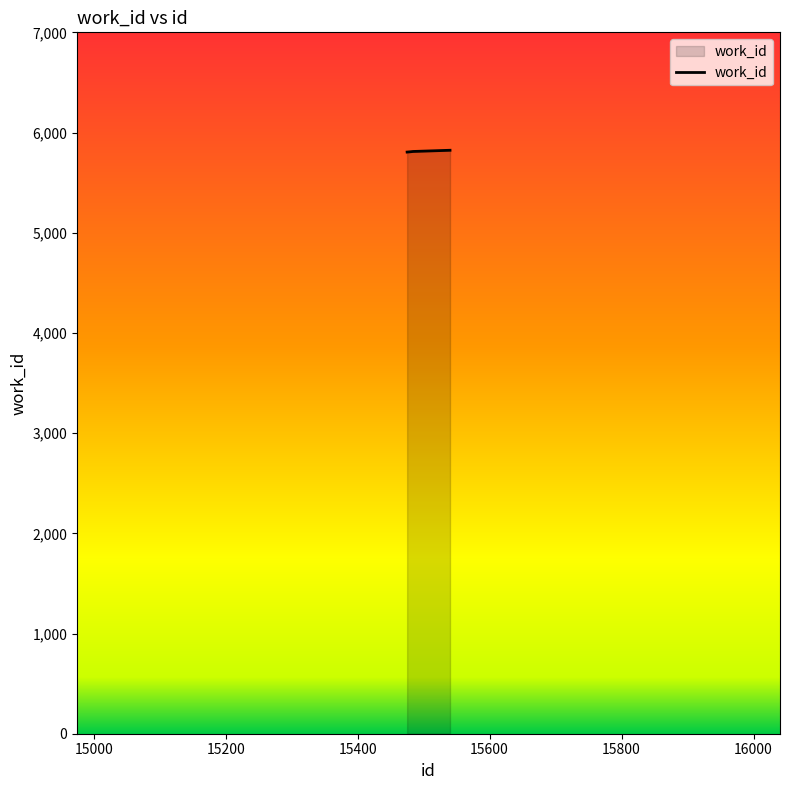

What is the sum of all values?

23247